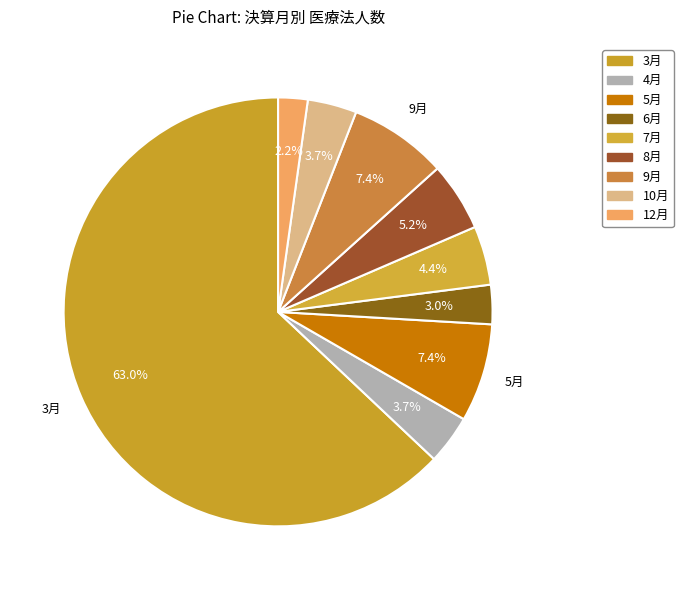

Between 7月 and 4月, which is larger?

7月